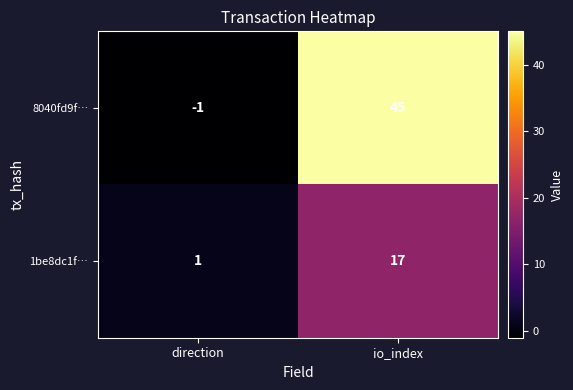

True or false: 8040fd9f… has a value of 66 at io_index.

False